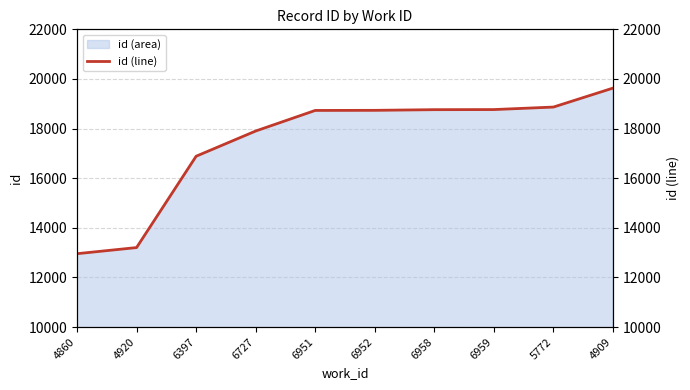

What is the label of the 10th point from the left?

4909